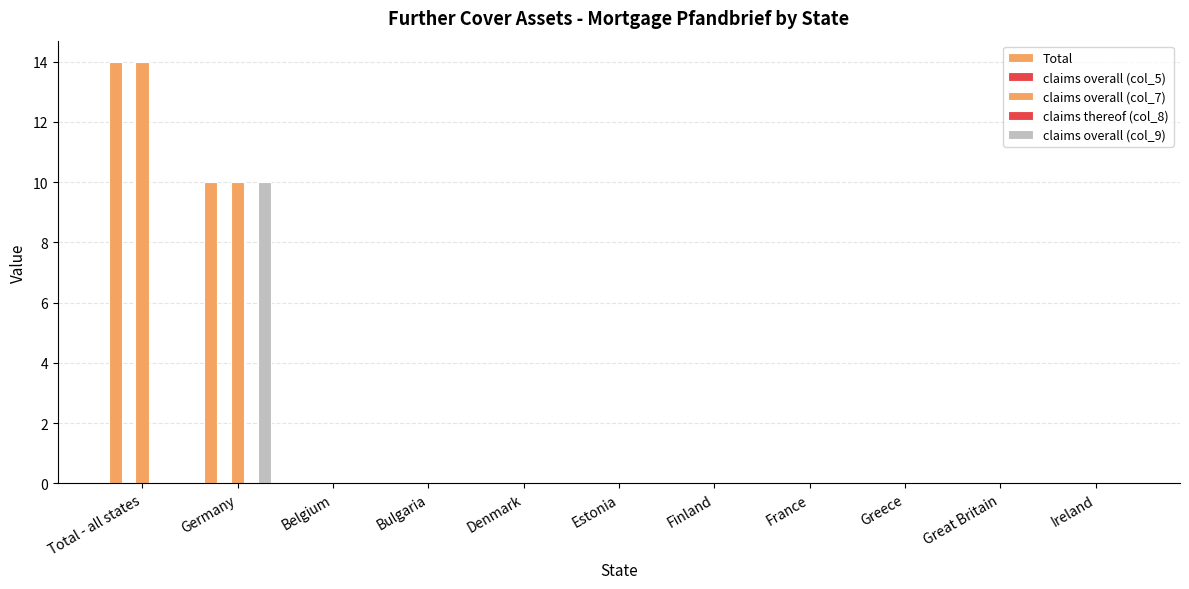

Which series has the largest total across all categories?

Total